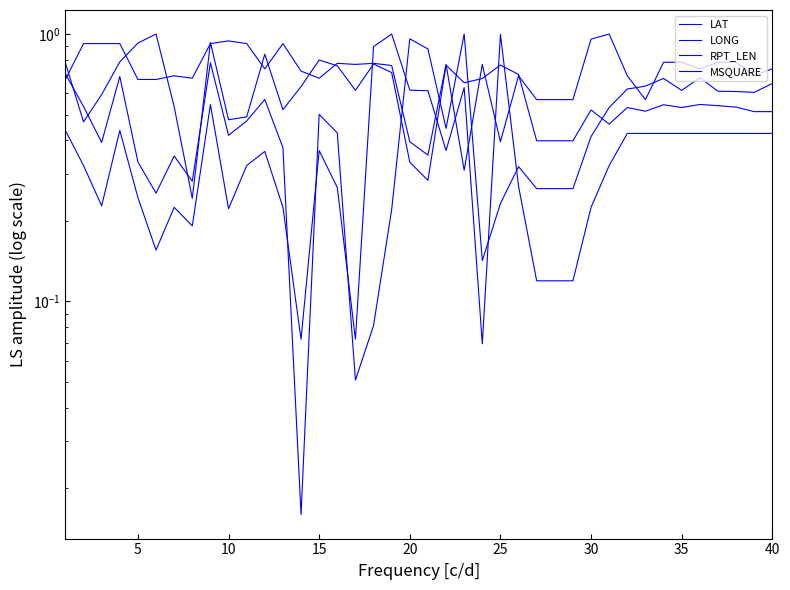

What is the average value of the MSQUARE series?

0.4